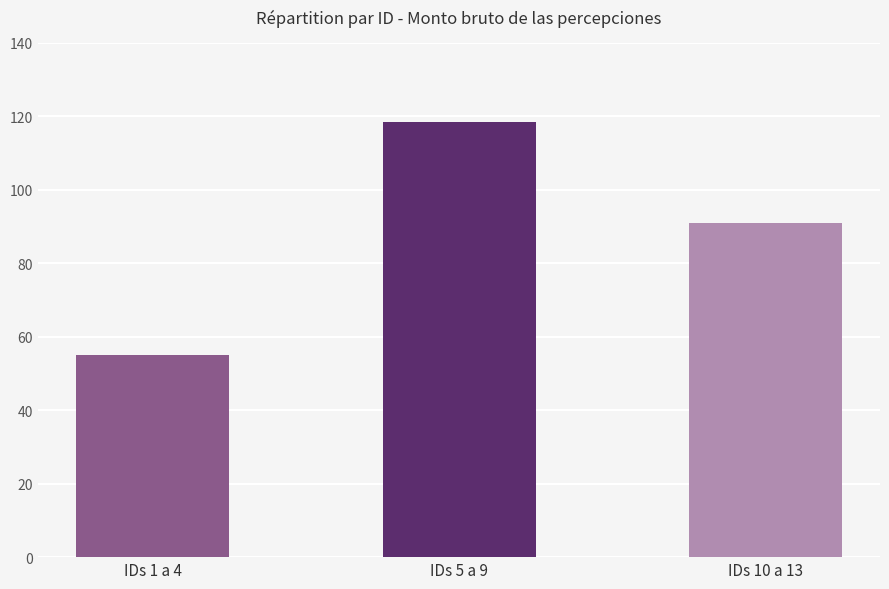

Reading right to left, transcribe all the data shown in this chart.

91.0	118.5	55.0